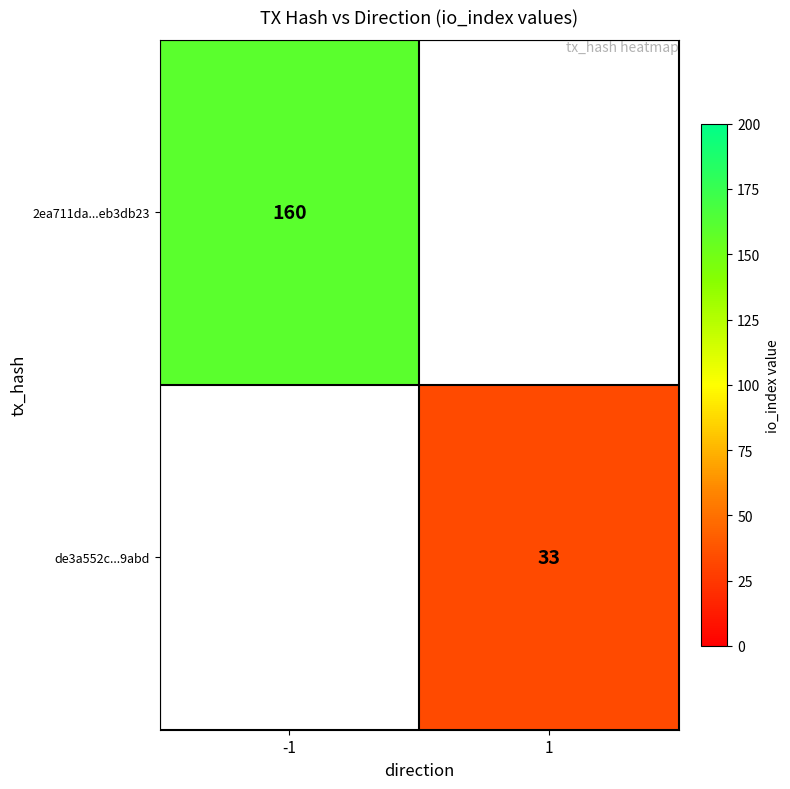

Is it true that 2ea711da...eb3db23 equals 285 at -1?

False